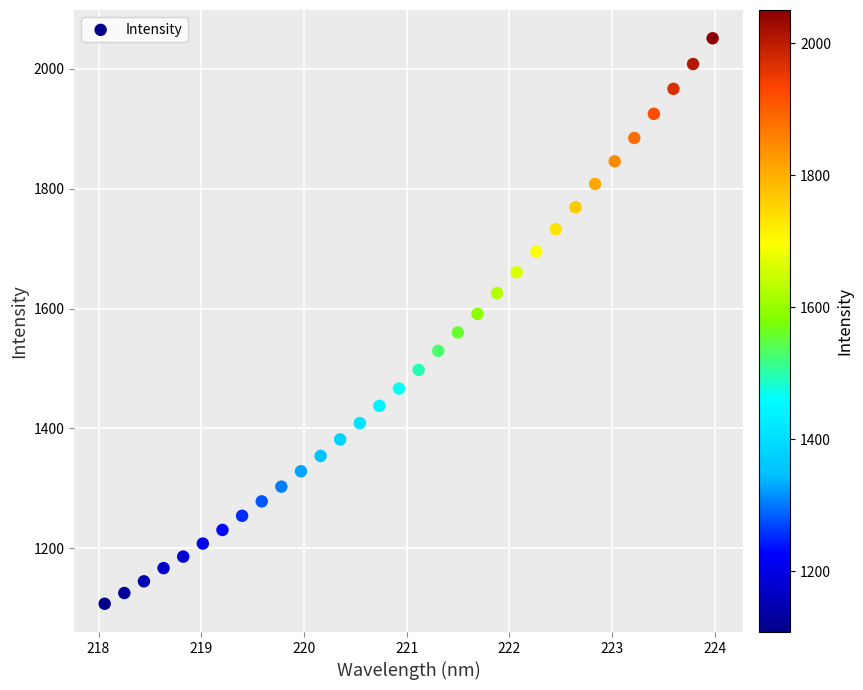

What is the range of X values (max minus min)?

5.9